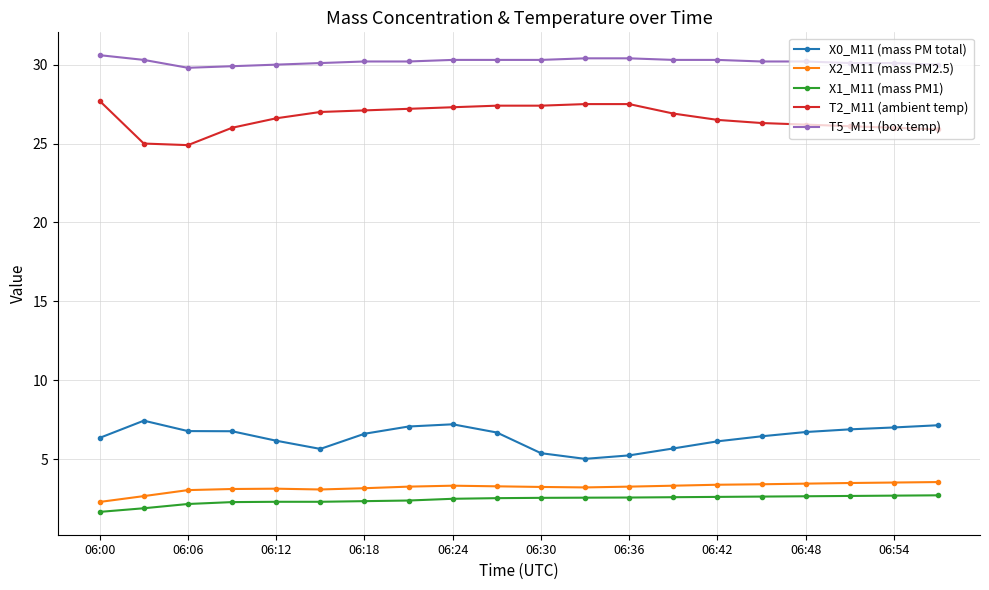

What is the greatest value displayed?

30.6